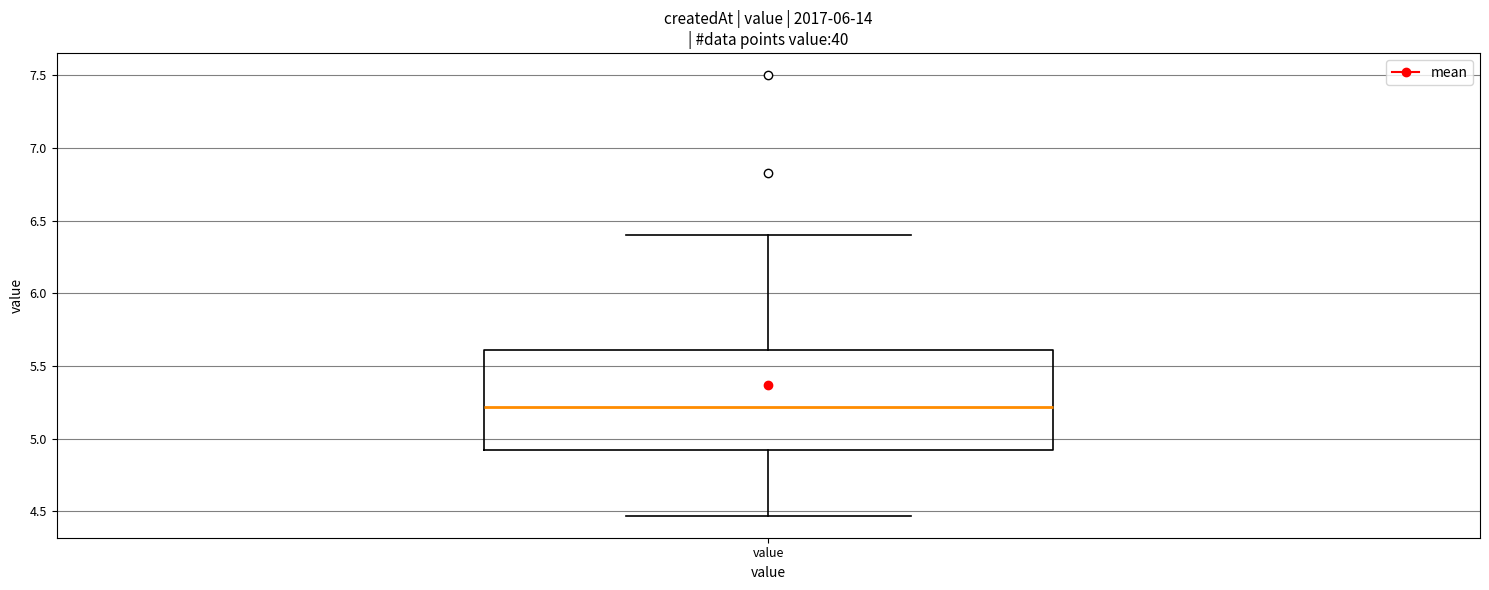

Read this box plot against the y-axis: the position of the median line, the range covered by the box, and the ends of both whiskers. The values are not printed on the chart, so give them approximately, as read against the axis.

median 5.20, box 4.90 to 5.60, whiskers 4.45 to 6.40